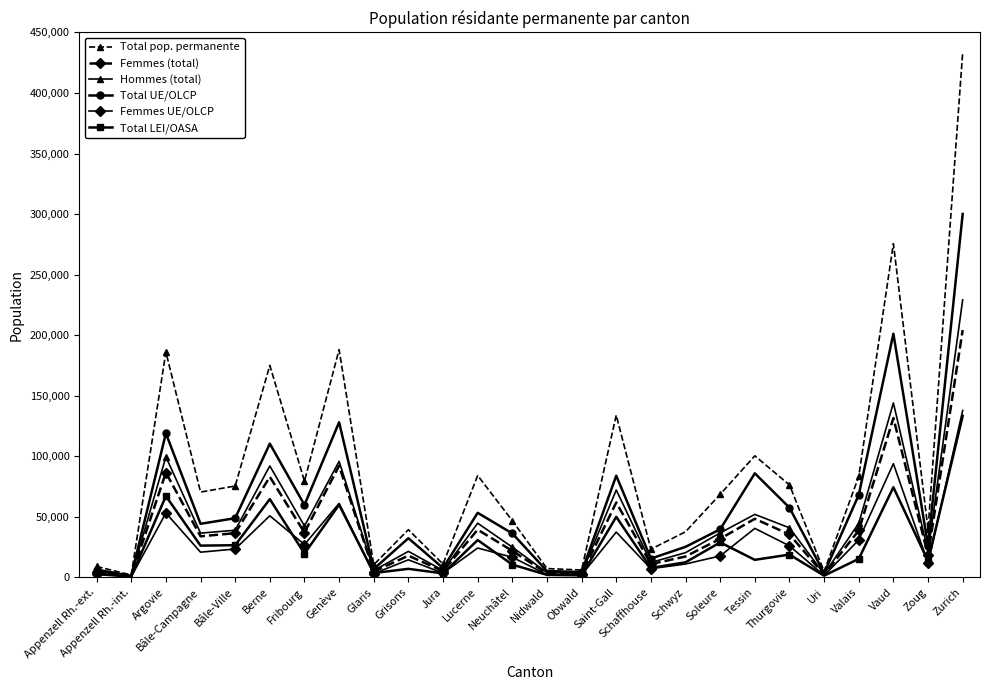

List the series in order of their peak value, highest first.

Total pop. permanente, Total UE/OLCP, Hommes (total), Femmes (total), Femmes UE/OLCP, Total LEI/OASA